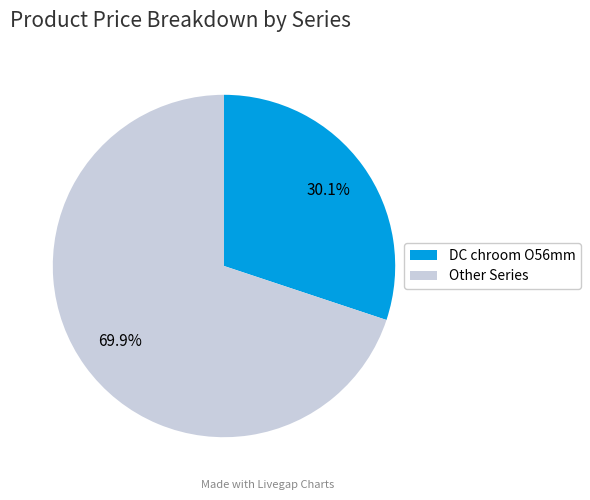

Rank the categories by value from highest to lowest.

Other Series, DC chroom O56mm